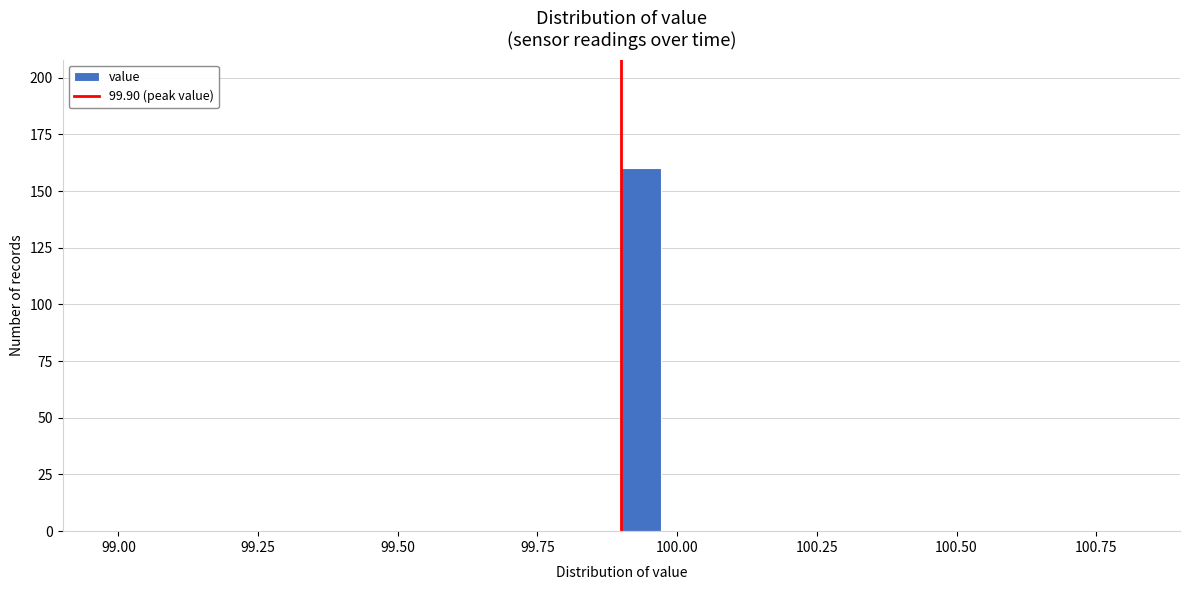

Read against the x-axis, roughly where is the centre of the tallest bar?

99.95